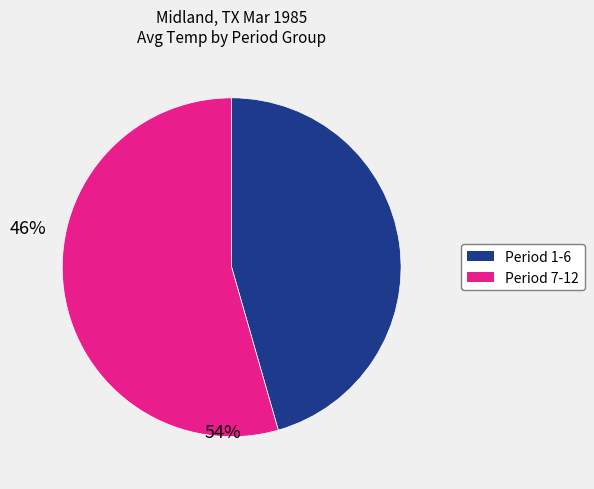

Do Period 7-12 and Period 1-6 together represent more than half of the pie?

Yes